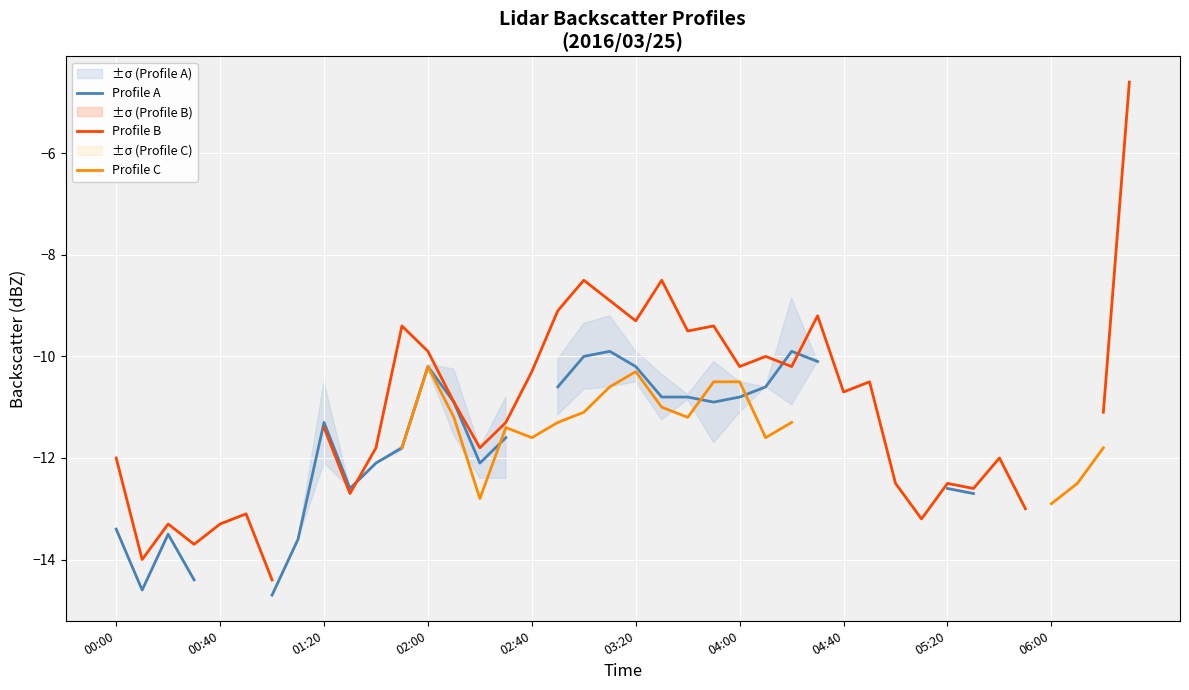

True or false: Profile B has a value of -9.5 at 22.

True